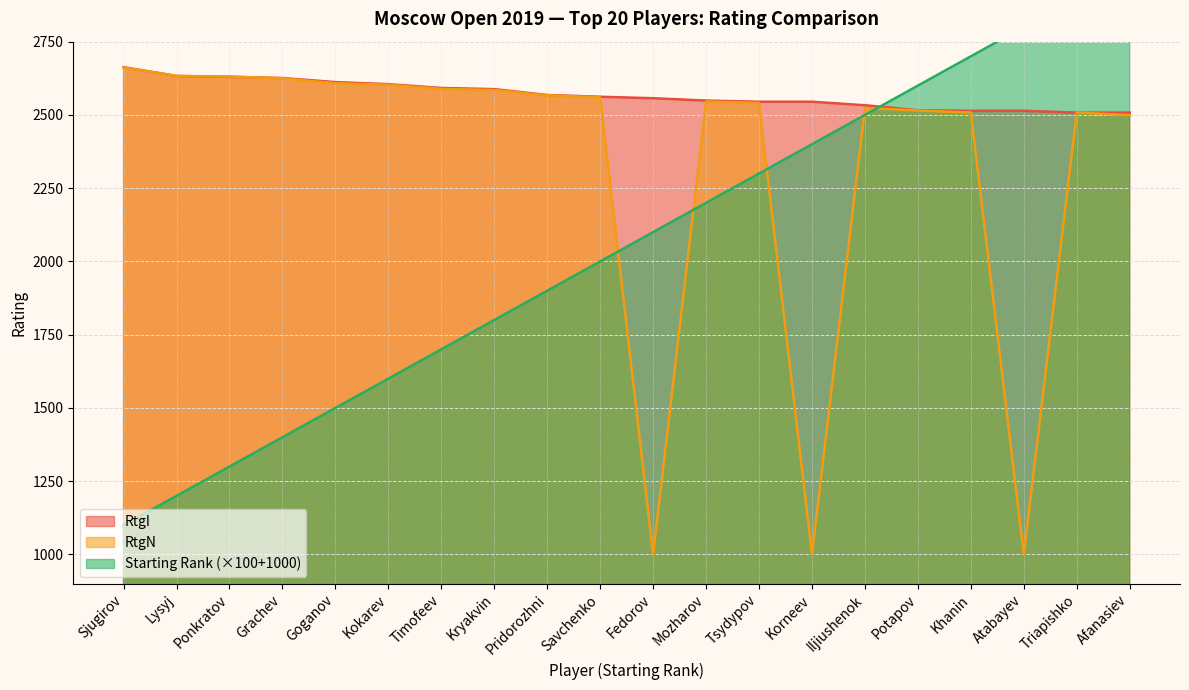

What is the greatest value displayed?

3000